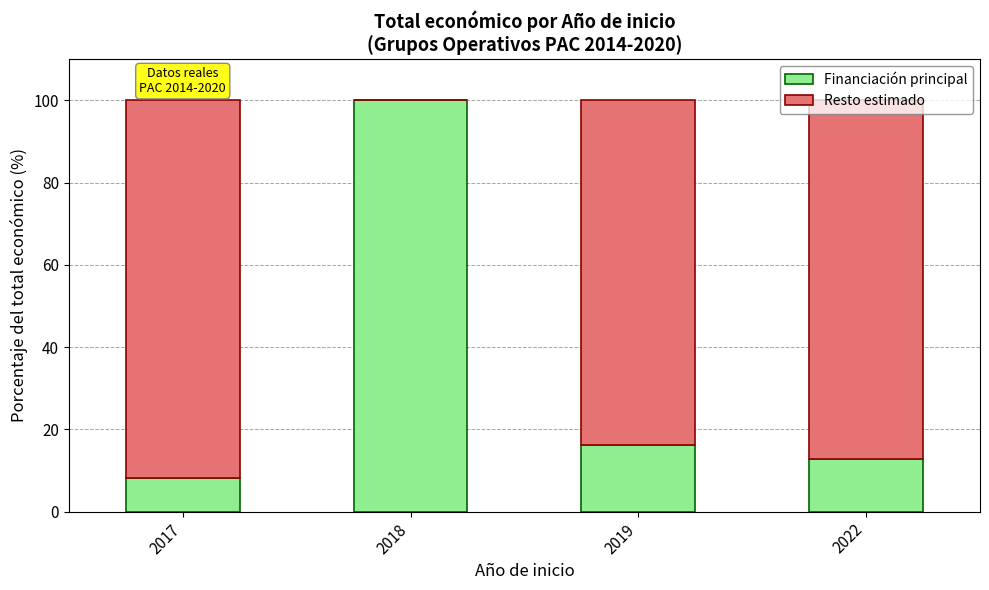

The value of Financiación principal at 2019 is 10.7. True or false?

False